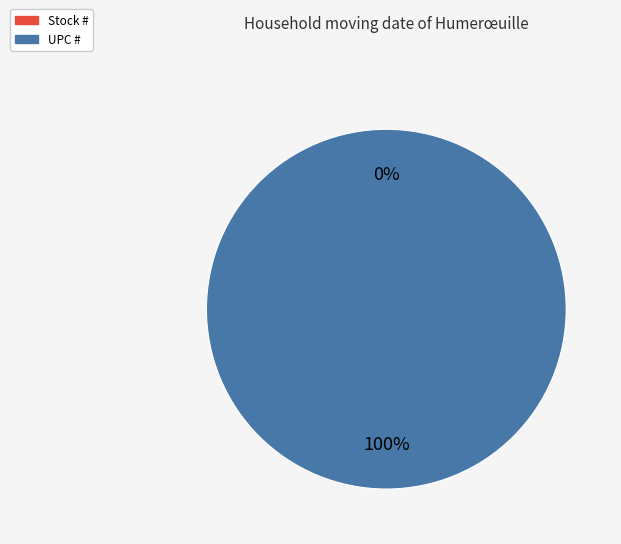

To the nearest percent, what is the difference between the Stock # and UPC # slice percentages?

100%